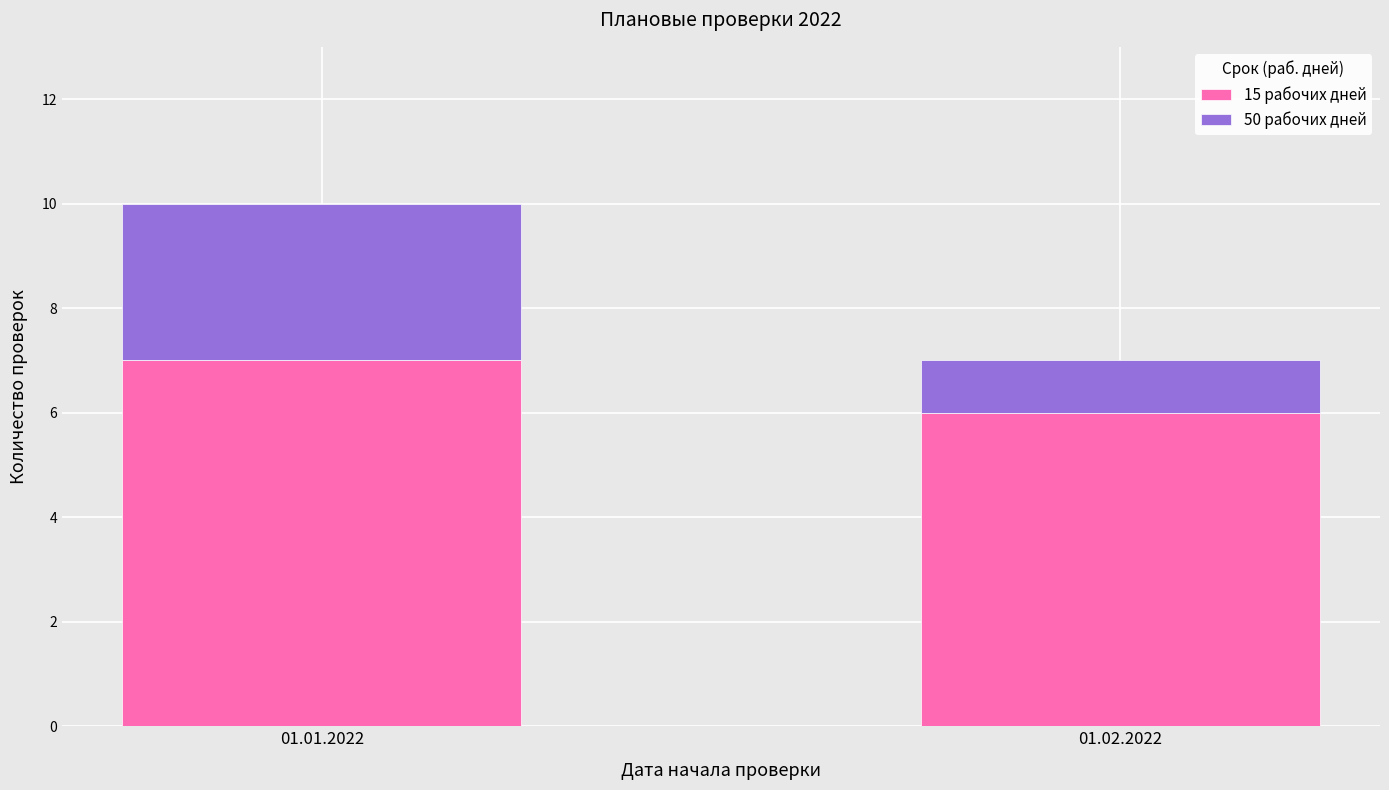

How many distinct data groups are displayed?

2